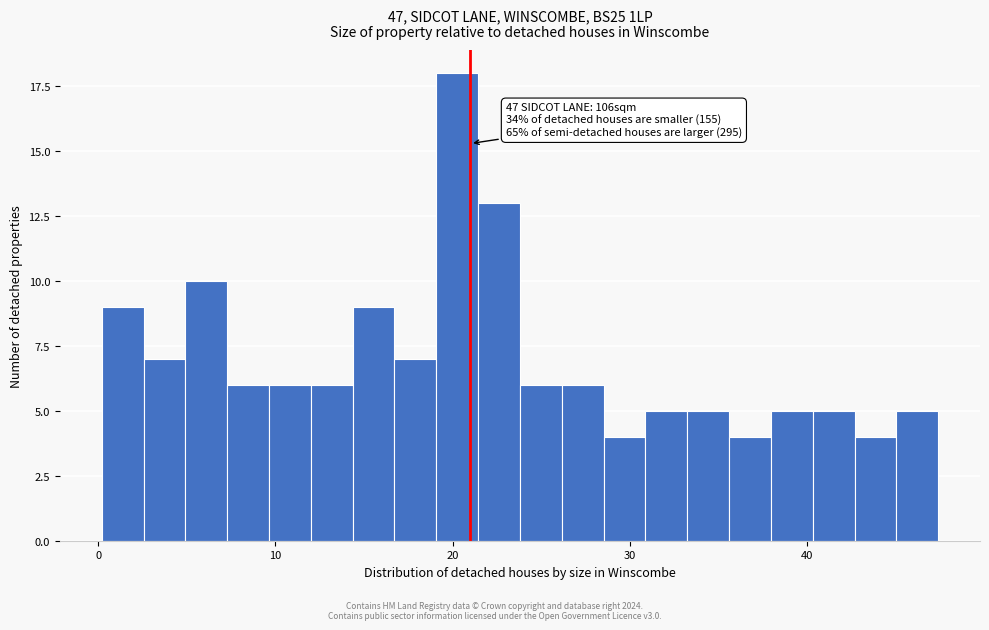

Around what value on the x-axis is the tallest bar? Give the approximate position of its centre, as read against the axis.

20